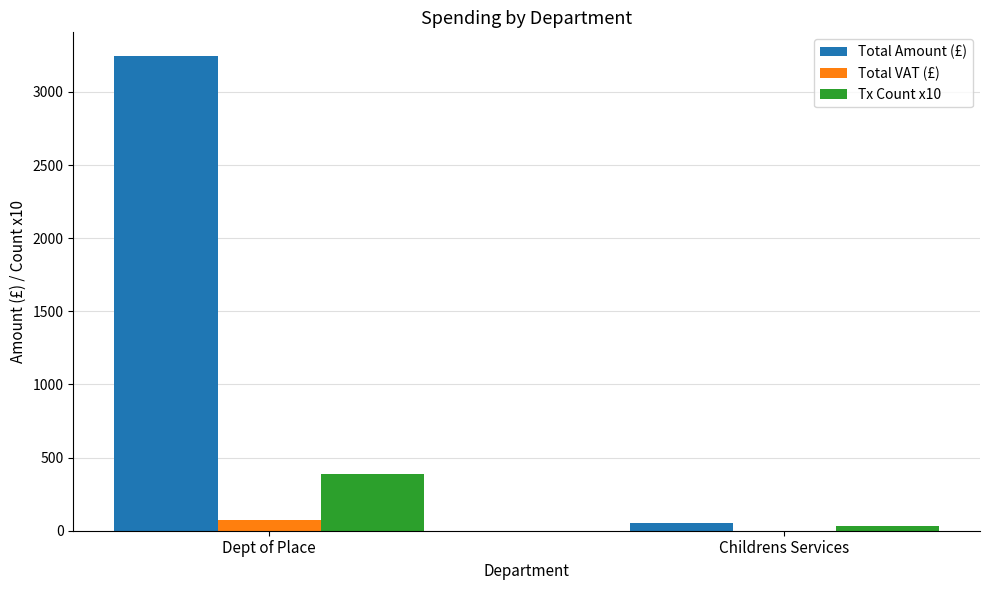

At which label does Total Amount (£) reach its peak?

Dept of Place